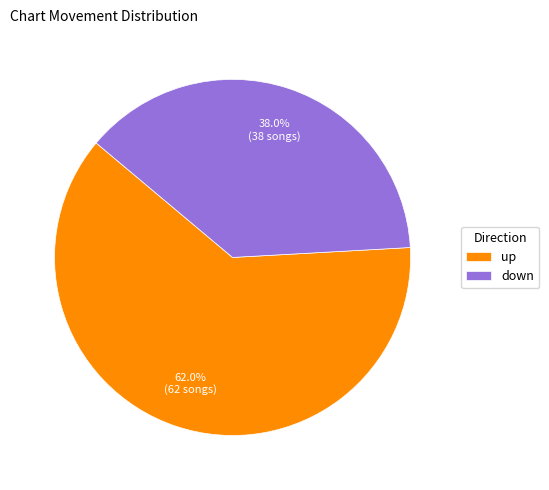

What percentage is the up slice, to the nearest percent?

62%